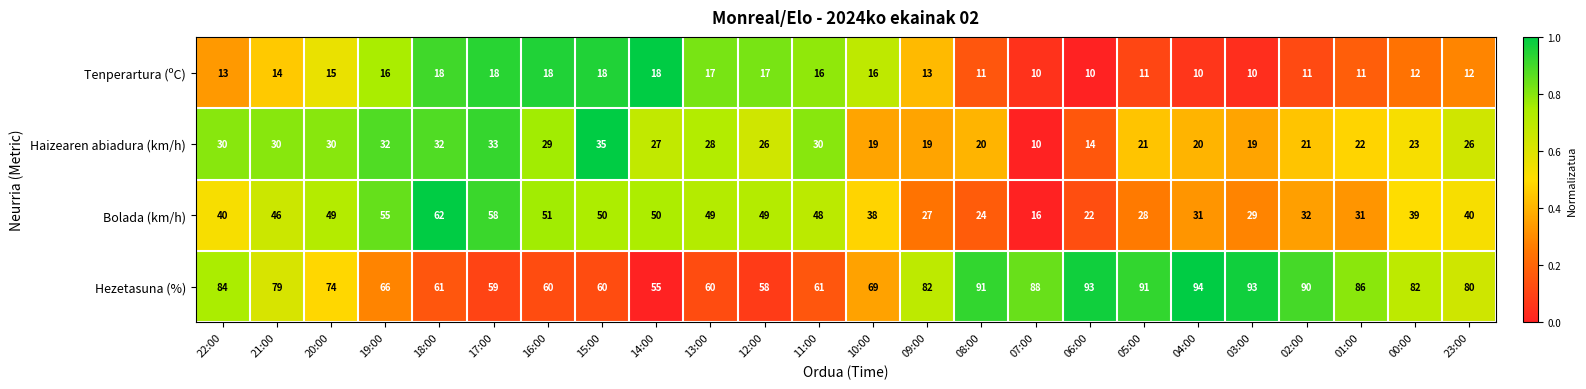

List the series in order of their peak value, lowest first.

Tenperartura (ºC), Haizearen abiadura (km/h), Bolada (km/h), Hezetasuna (%)